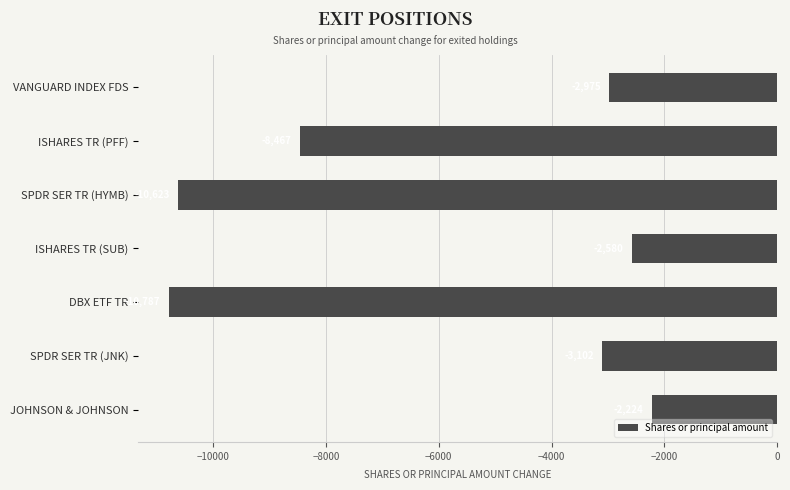

Reading top to bottom, transcribe all the data shown in this chart.

-2975	-8467	-10623	-2580	-10787	-3102	-2224